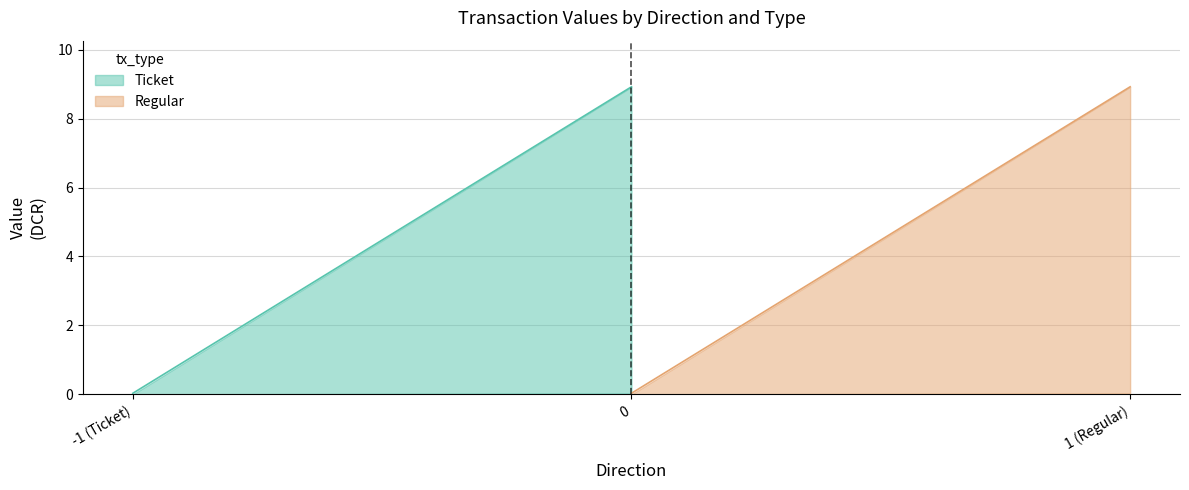

What is the difference between the maximum and minimum values in the Ticket series?

8.9